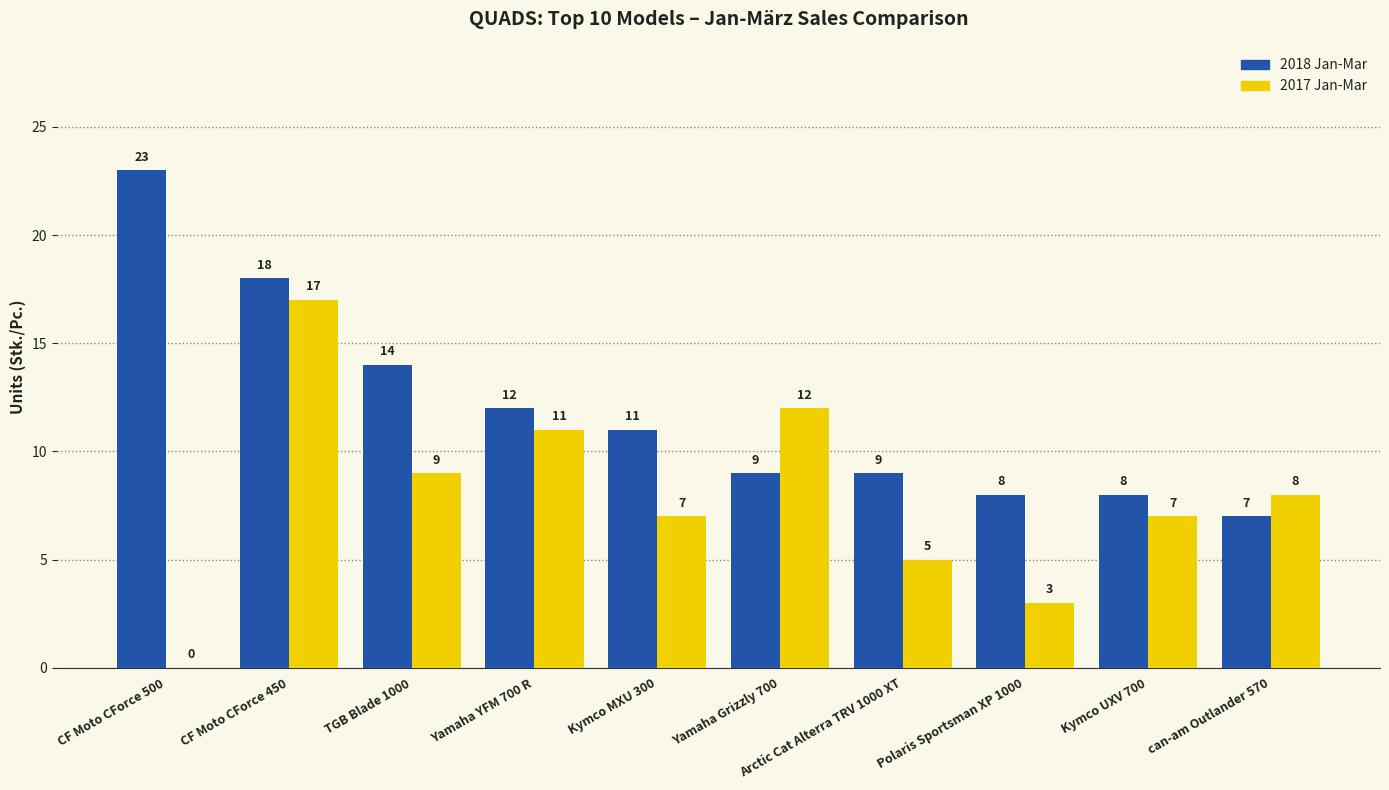

What is the difference between the 2017 Jan-Mar values at Kymco MXU 300 and Yamaha Grizzly 700?

5